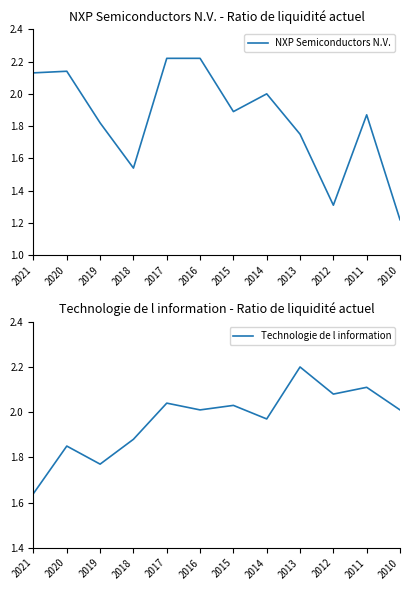

What is the difference between the NXP Semiconductors N.V. values at 2018 and 2015?

0.3